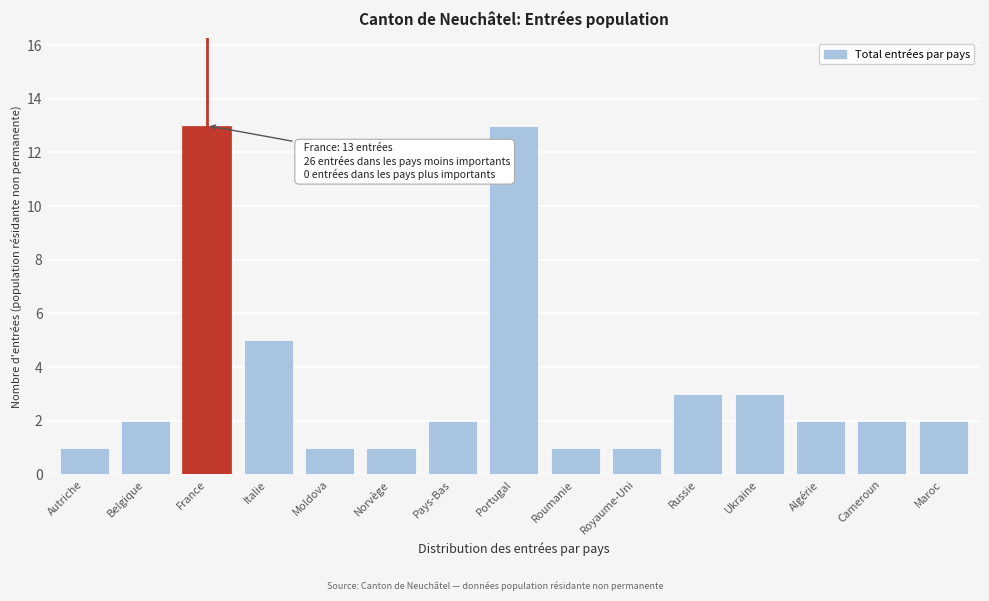

Reading right to left, list all the values displayed in this chart.

Maroc=2	Cameroun=2	Algérie=2	Ukraine=3	Russie=3	Royaume-Uni=1	Roumanie=1	Portugal=13	Pays-Bas=2	Norvège=1	Moldova=1	Italie=5	France=13	Belgique=2	Autriche=1